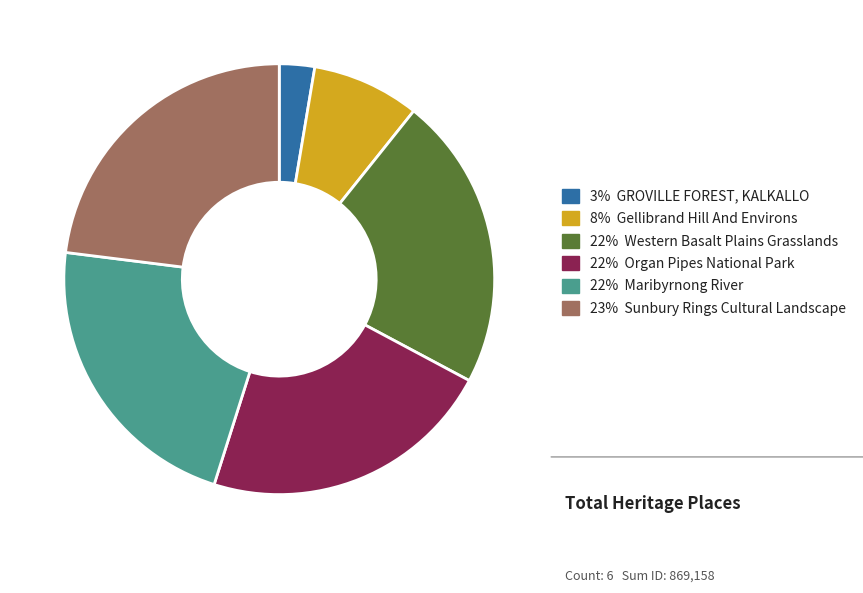

Is there a majority slice in this chart?

No